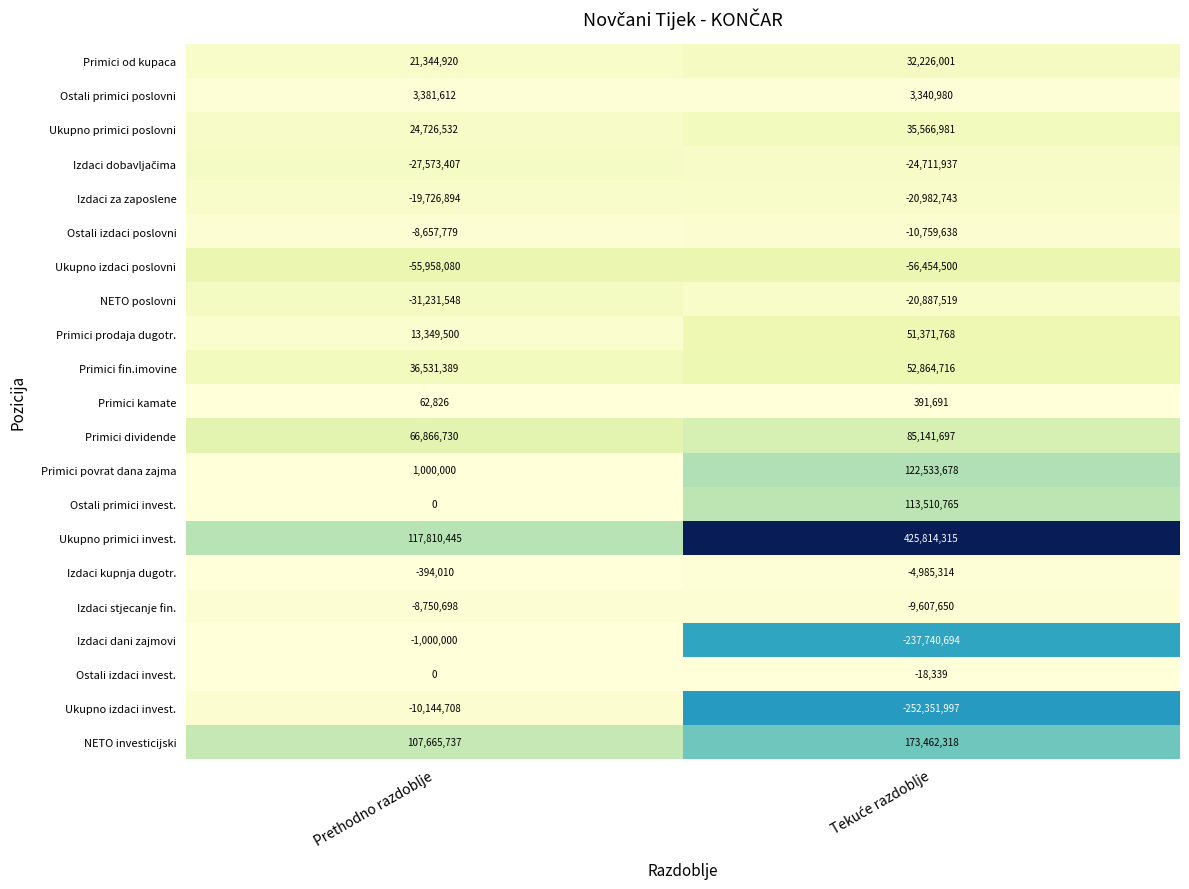

Which series has the largest range (max minus min)?

Ukupno primici invest.